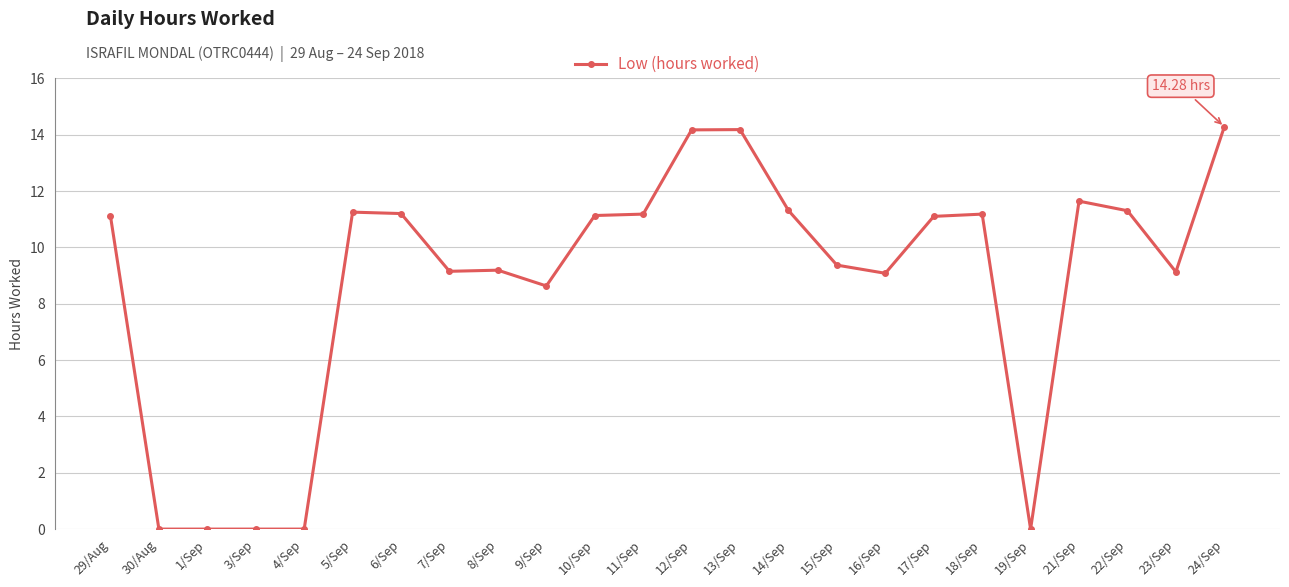

What is the sum of all values?

209.6